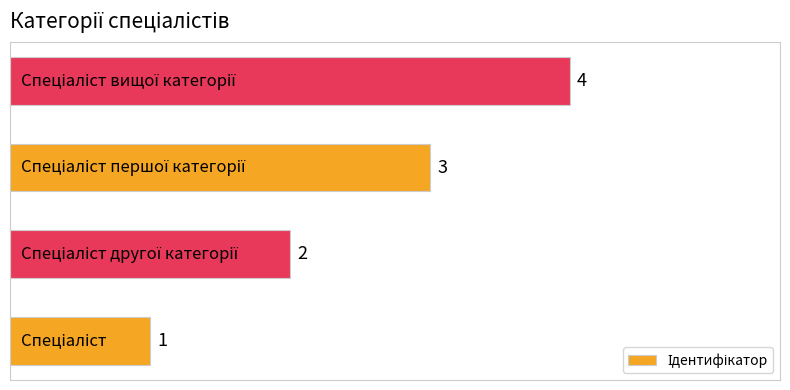

Count the values in the range 2 to 4.

3